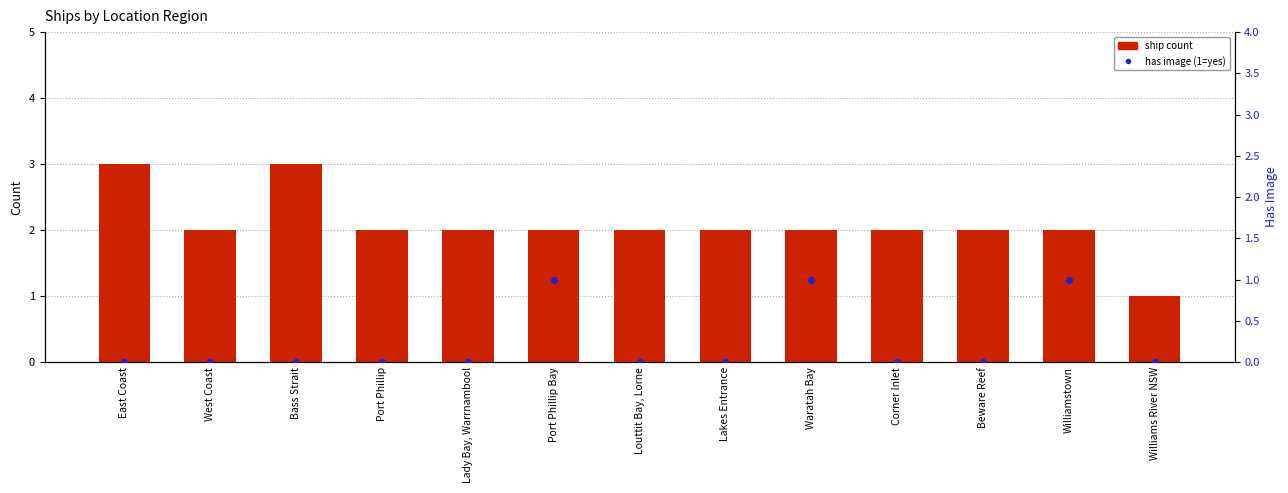

Is the value of has image (1=yes) at Lakes Entrance greater than the value of ship count at Corner Inlet?

No